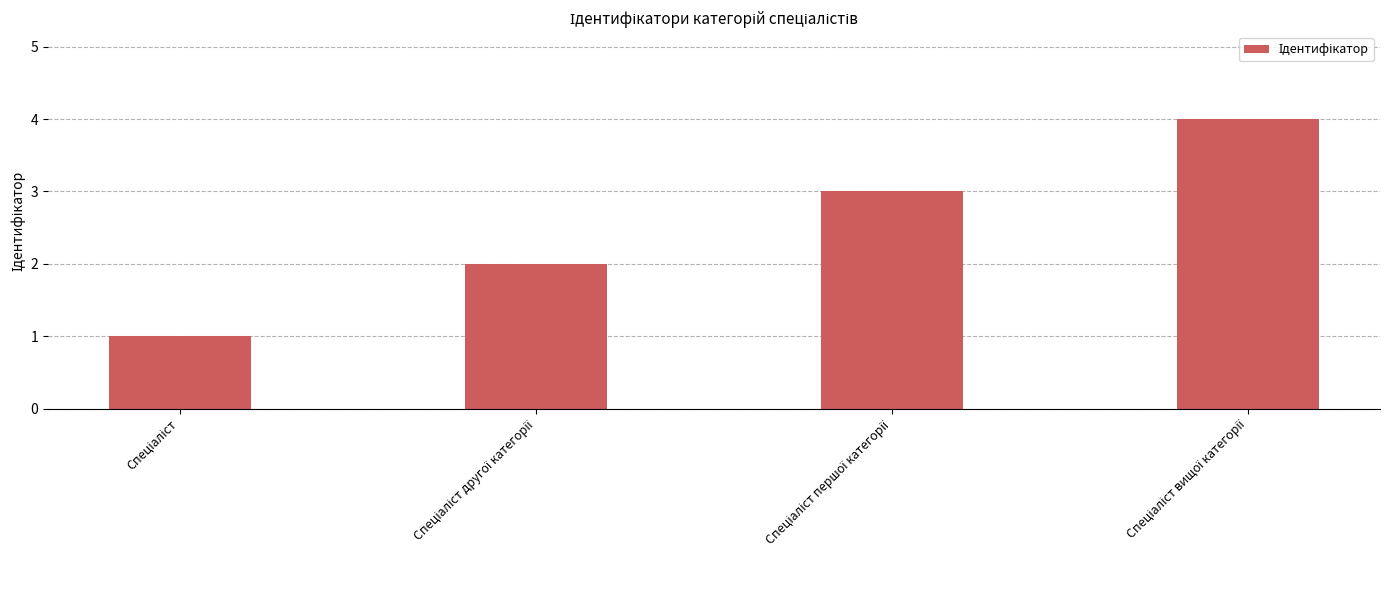

What is the greatest value displayed?

4